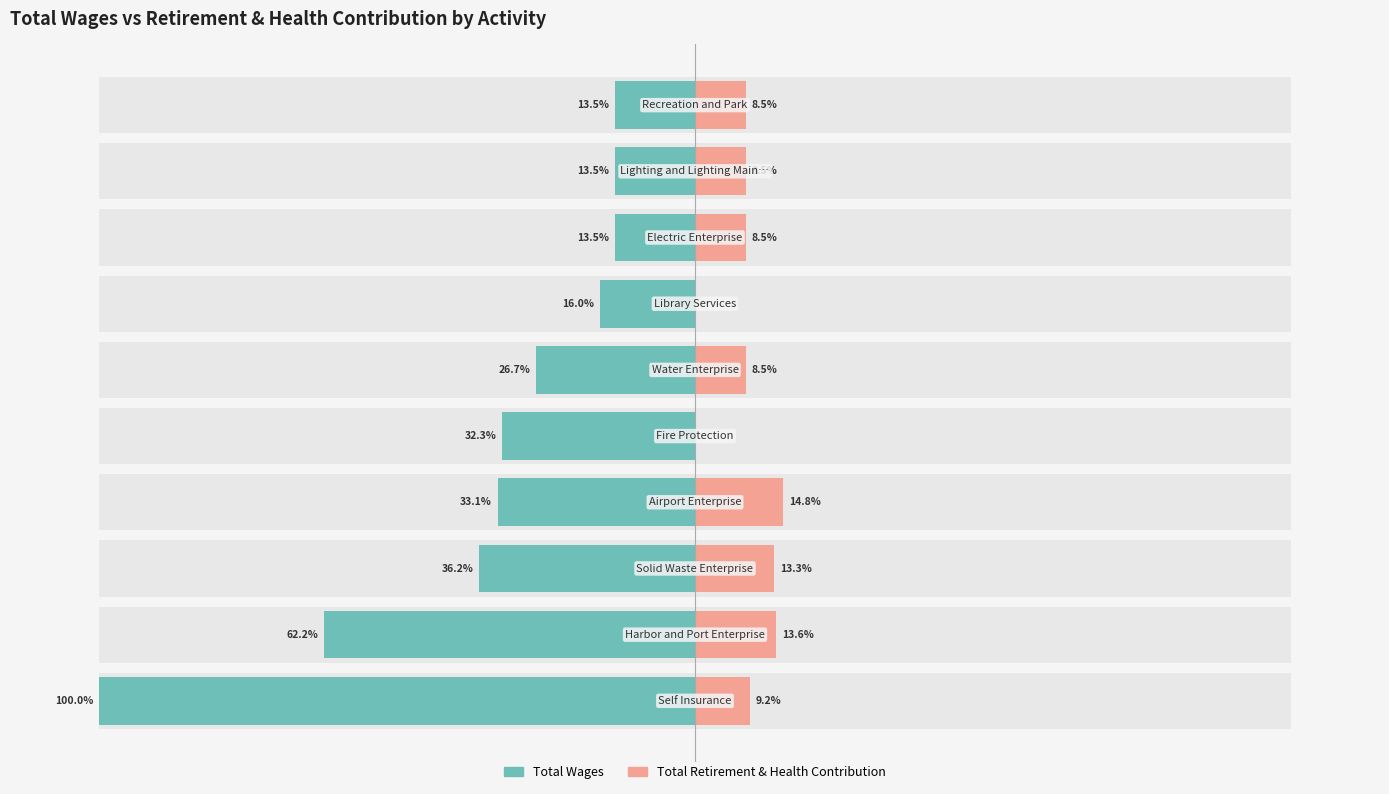

What is the value of the Total Retirement & Health Contribution bar at the 8th from the left?

8.5